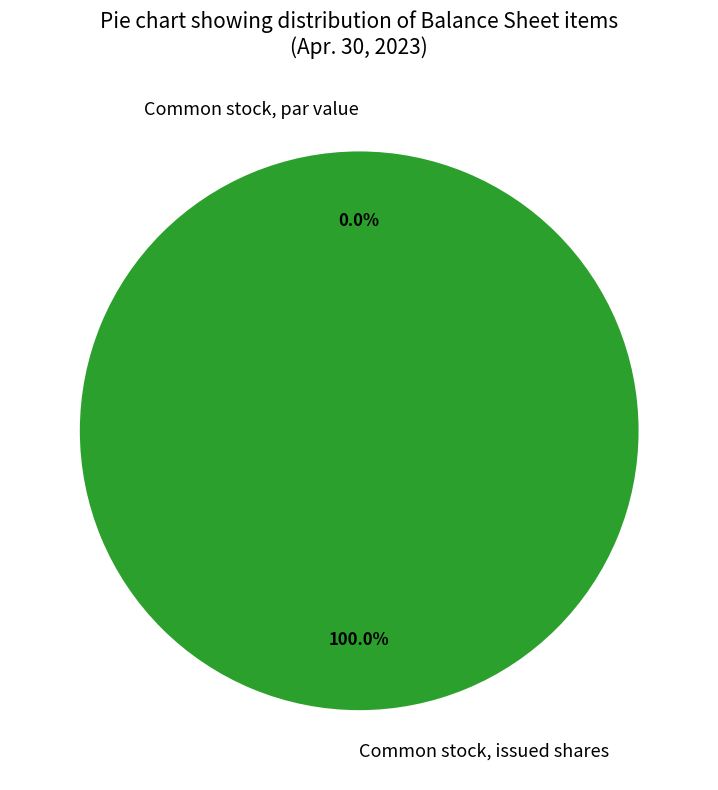

What percentage do Common stock, par value and Common stock, issued shares together represent?

100.0%